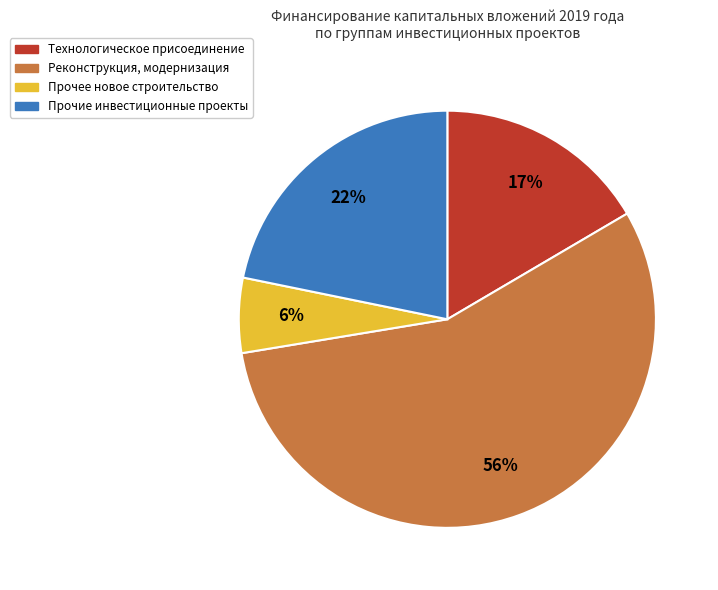

What is the majority slice?

Реконструкция, модернизация